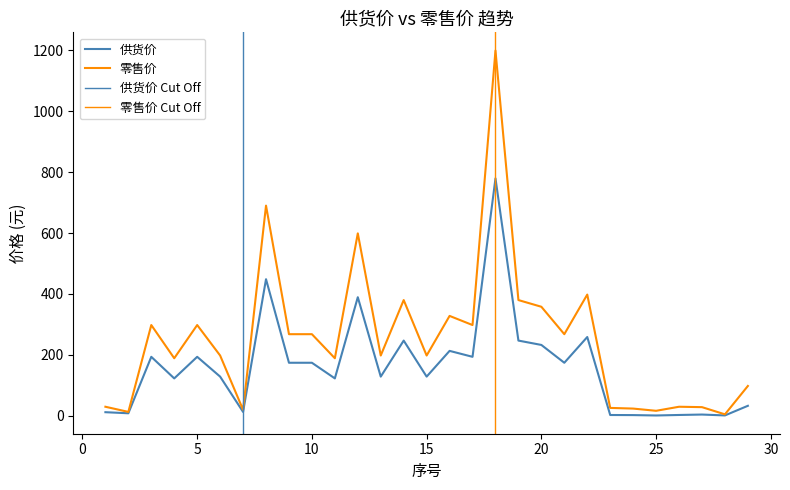

Is it true that 零售价 equals 17.4 at 2?

False